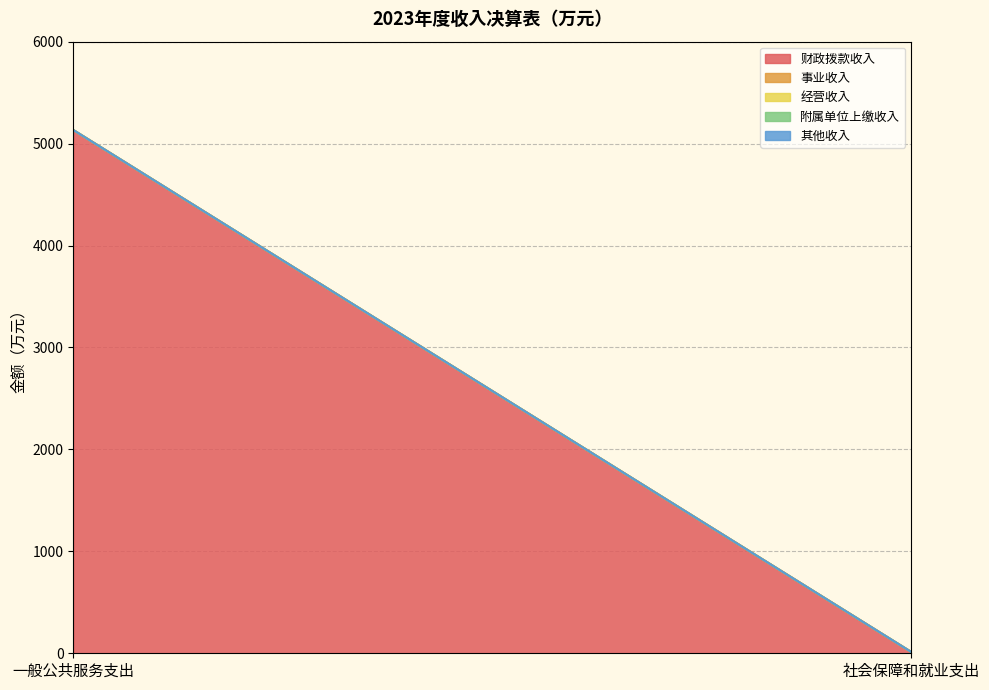

Does the chart have visible grid lines?

Yes